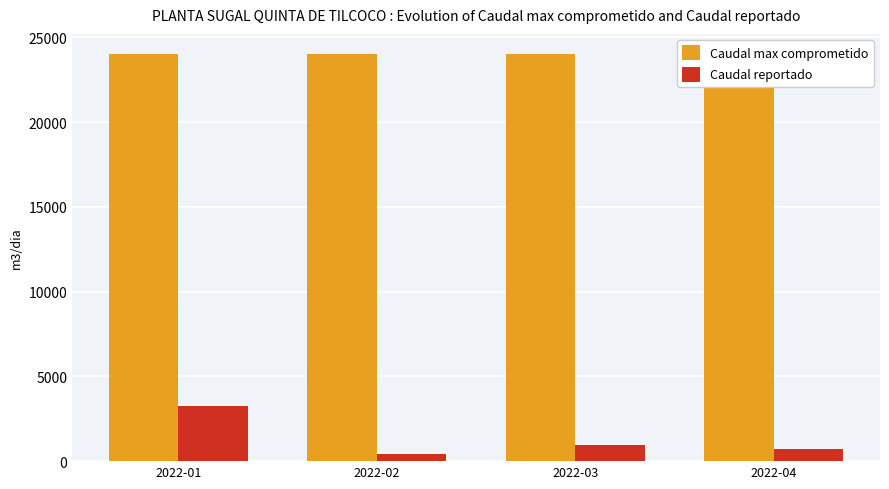

Reading right to left, what are all the values shown in this chart?

Caudal max comprometido: 24000	24000	24000	24000
Caudal reportado: 712	928	429	3243